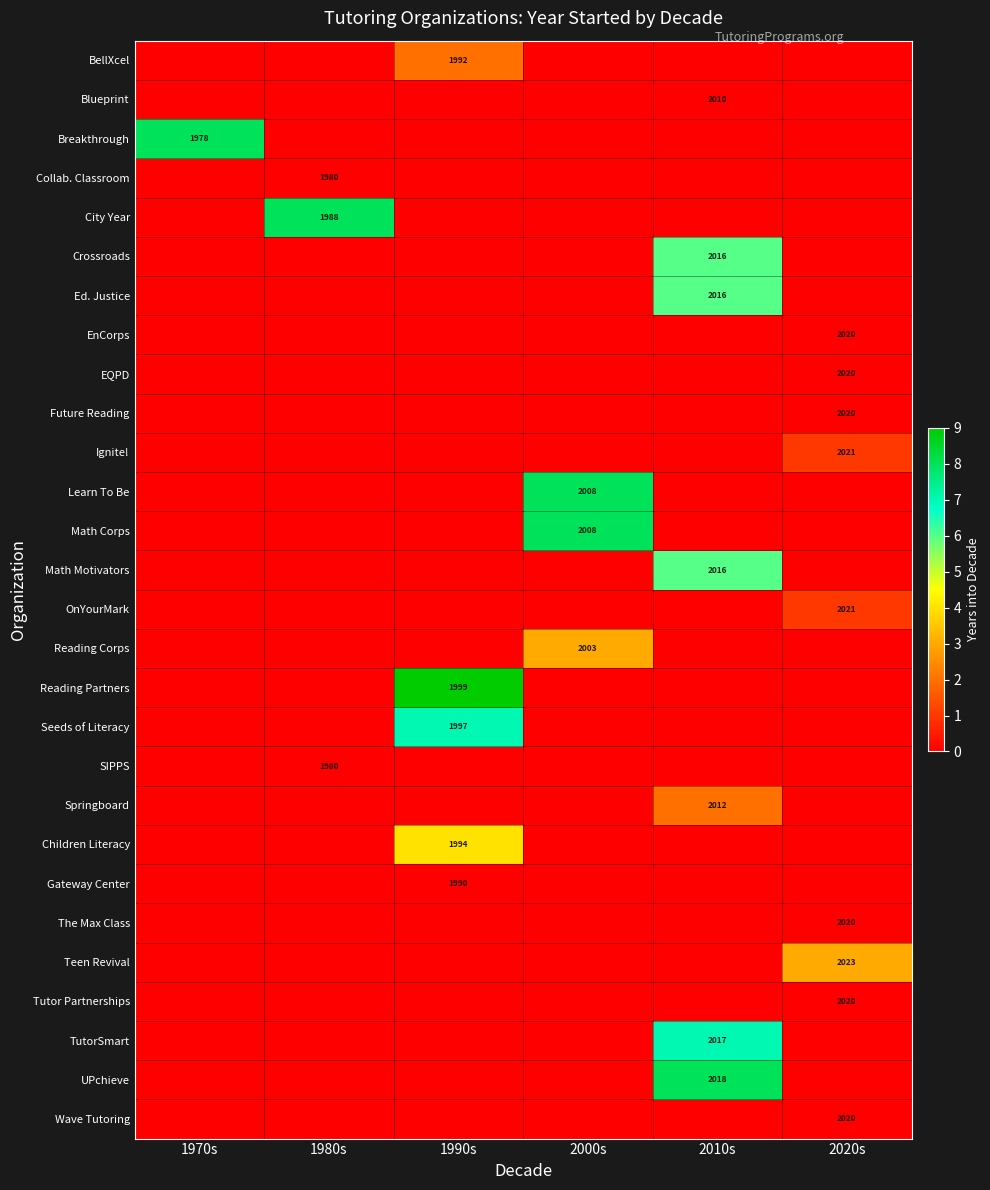

Which has a higher value, 2010s or 1980s?

2010s